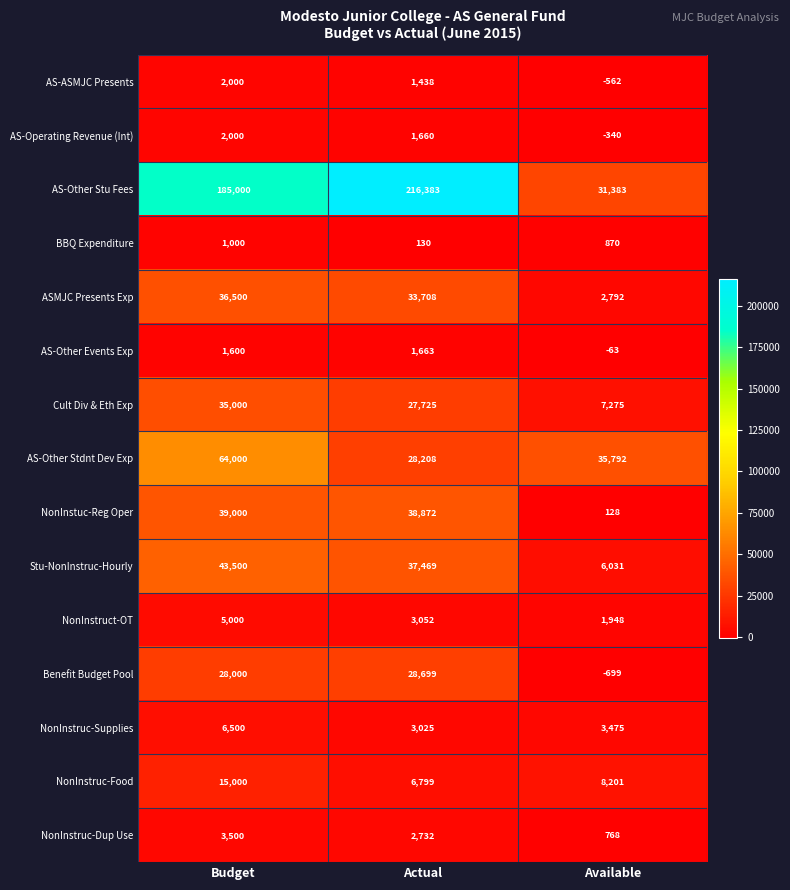

At which category does the chart reach its minimum across all series?

Available